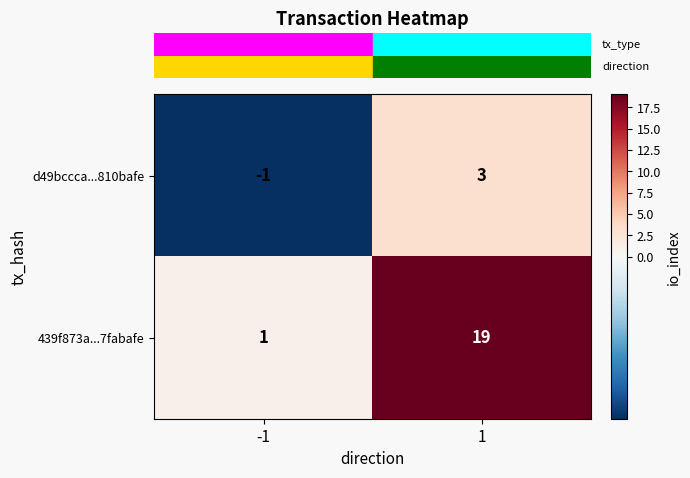

Rank the categories by 439f873a...7fabafe value from highest to lowest.

1, -1